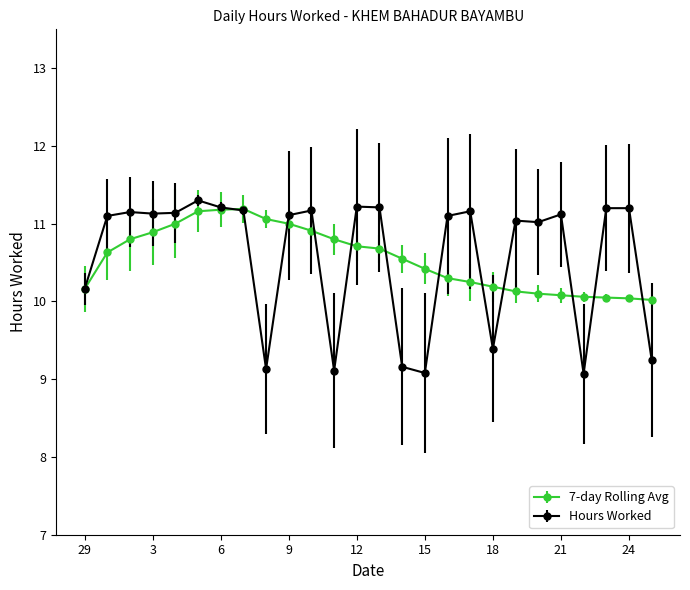

True or false: Hours Worked has more than 0 points higher than both neighbors.

True